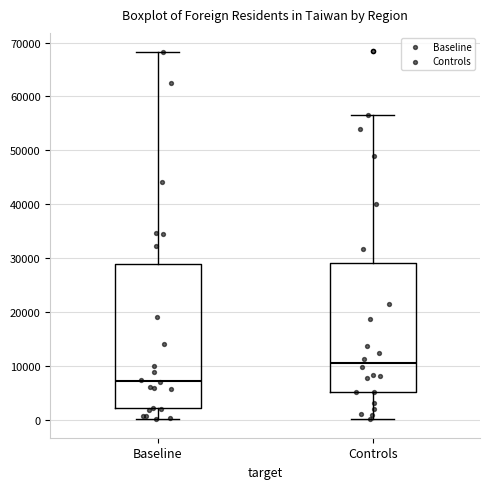

Which box has the lowest median line?

Baseline